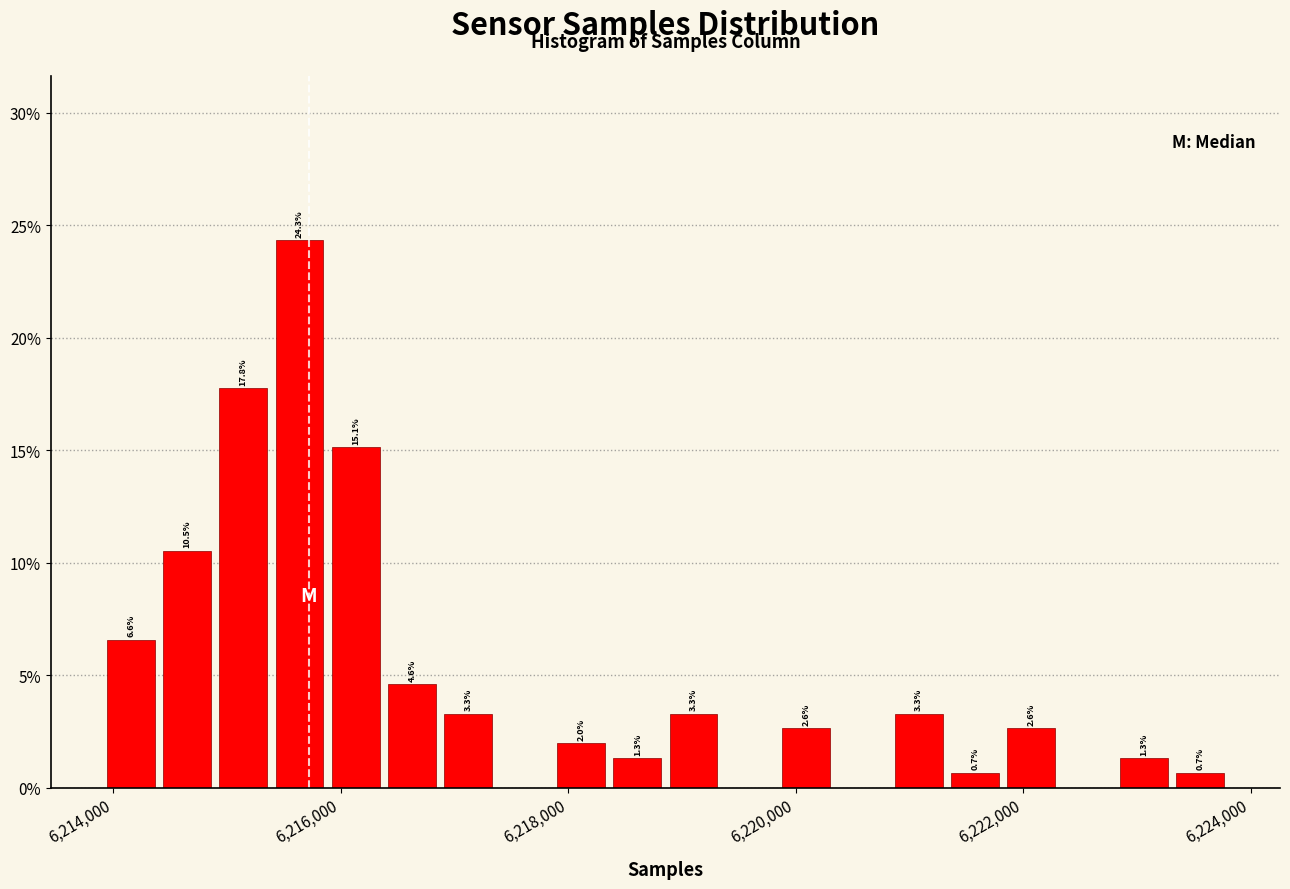

Around what value on the x-axis is the tallest bar? Give the approximate position of its centre, as read against the axis.

6215600